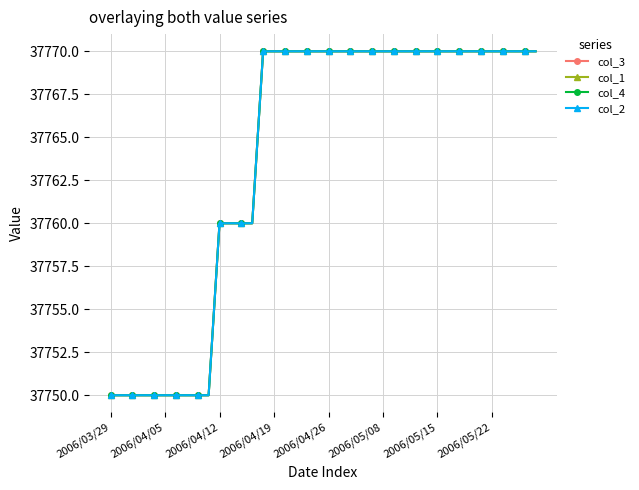

What is the greatest value displayed?

37770